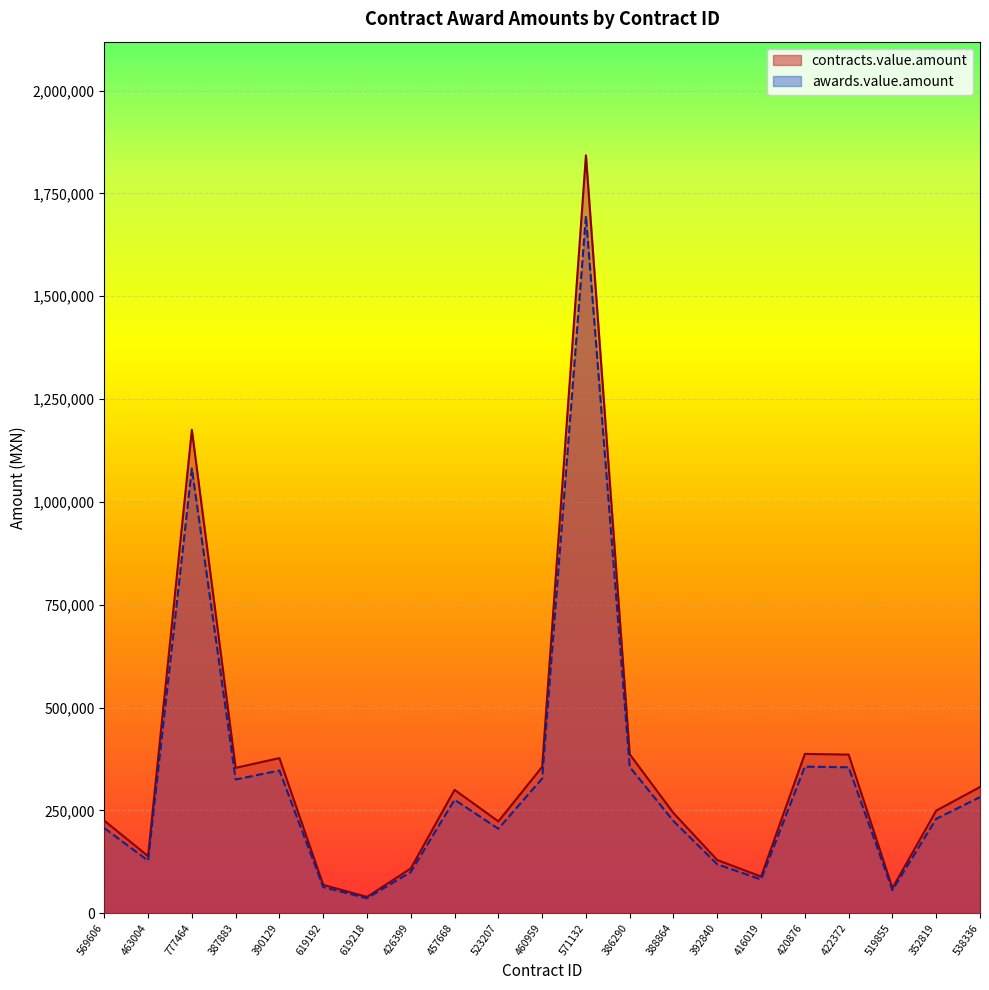

What is the average value of the awards.value.amount series?

326262.5